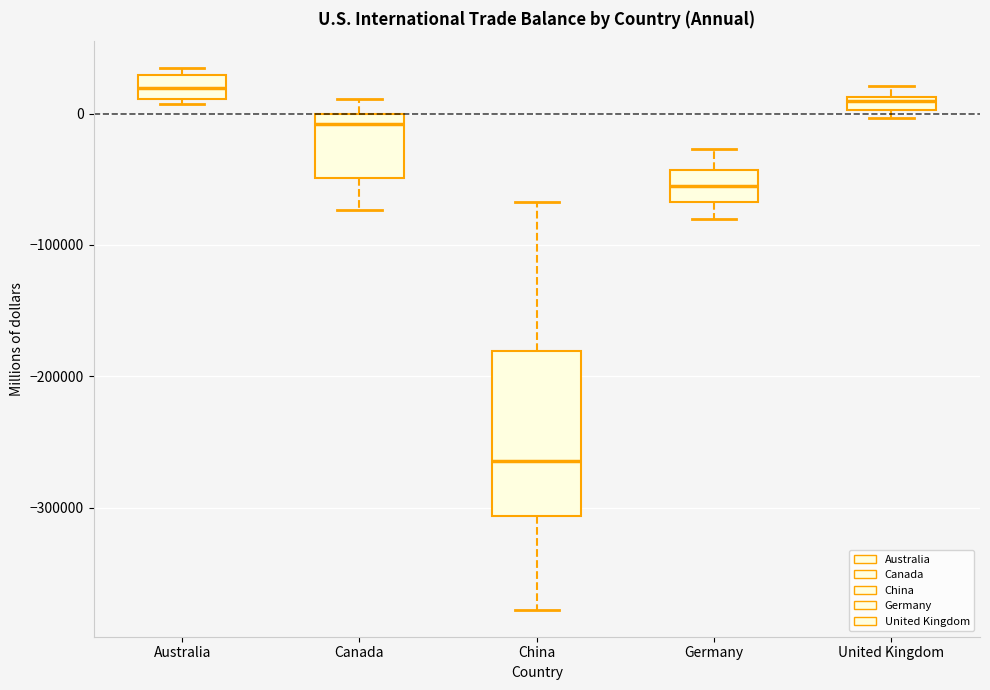

Which box's median line is the lowest?

China